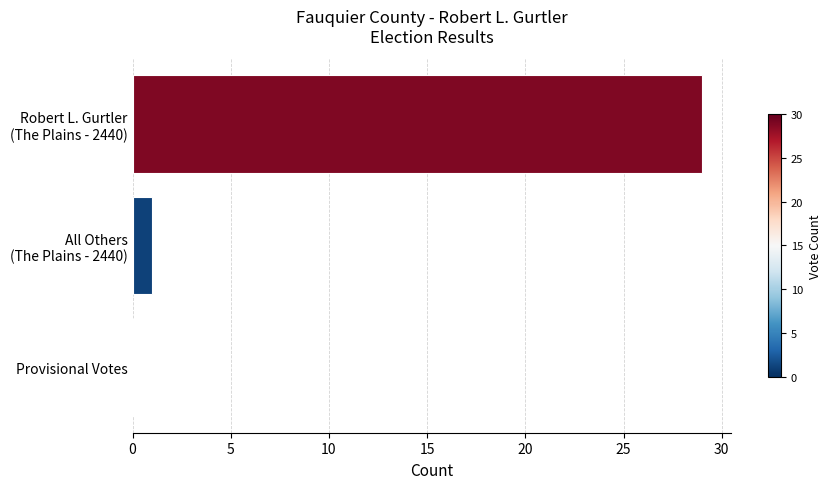

The chart shows a value of 0 at Provisional Votes. True or false?

True